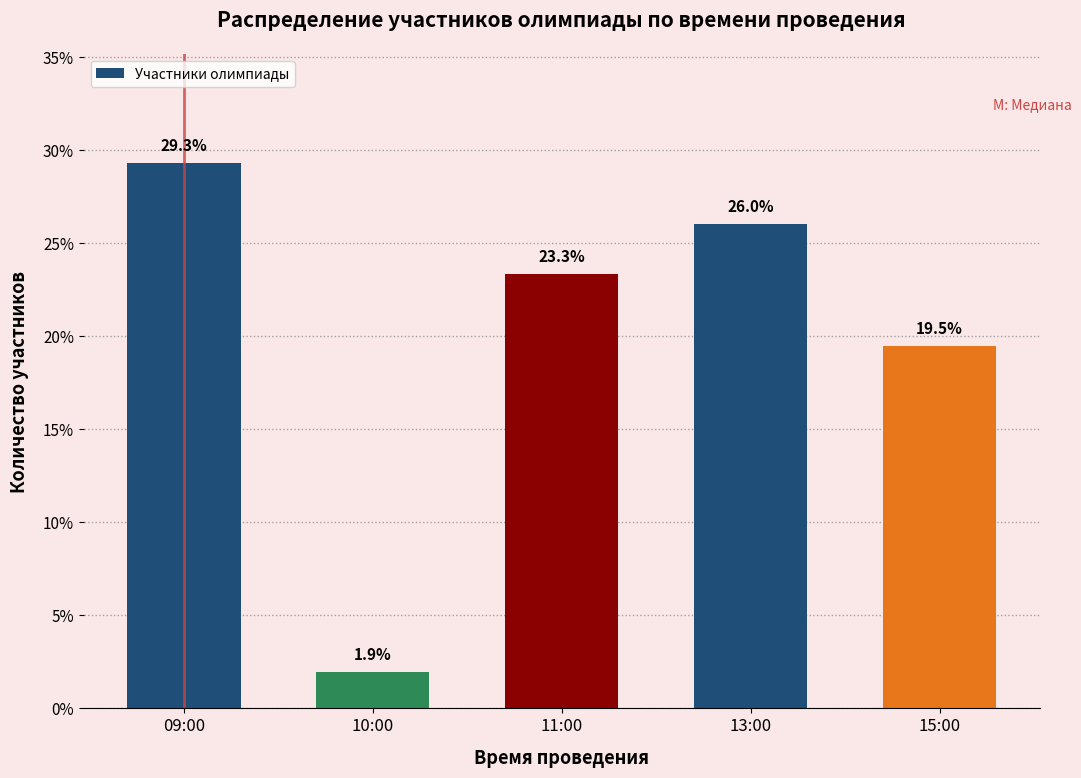

Reading left to right, what are all the values shown in this chart?

29.3	1.9	23.3	26.0	19.5